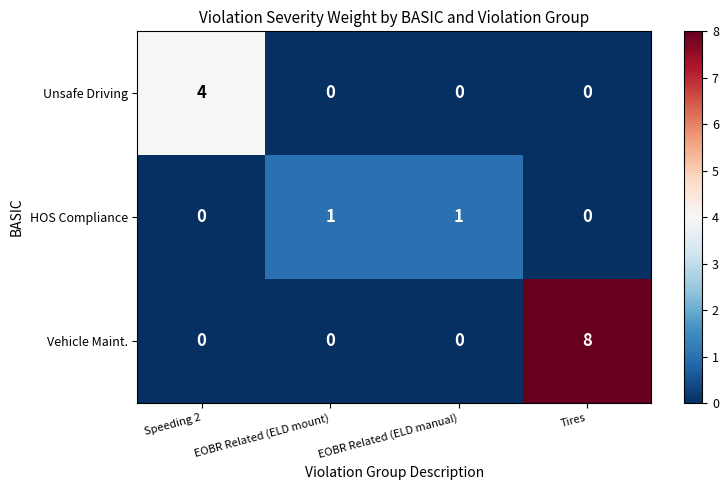

Reading left to right, what are all the values shown in this chart?

Unsafe Driving: Speeding 2=4	EOBR Related (ELD mount)=0	EOBR Related (ELD manual)=0	Tires=0
HOS Compliance: Speeding 2=0	EOBR Related (ELD mount)=1	EOBR Related (ELD manual)=1	Tires=0
Vehicle Maint.: Speeding 2=0	EOBR Related (ELD mount)=0	EOBR Related (ELD manual)=0	Tires=8